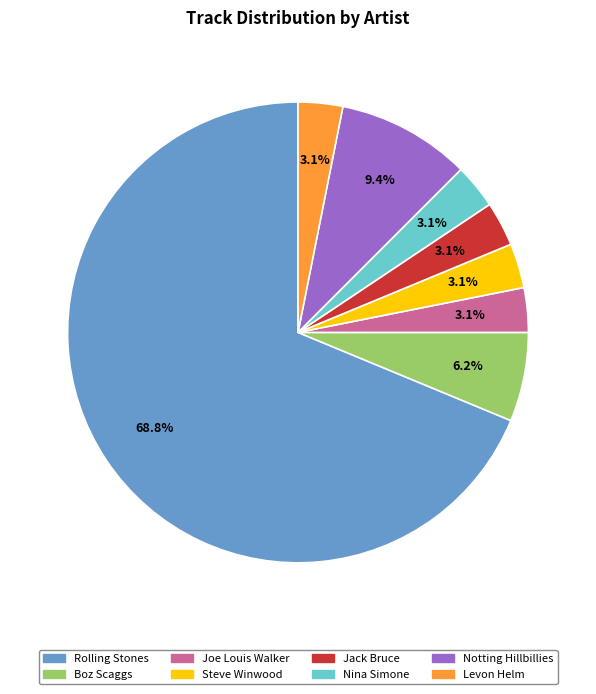

How much of the chart is everything except Notting Hillbillies?

90.6%